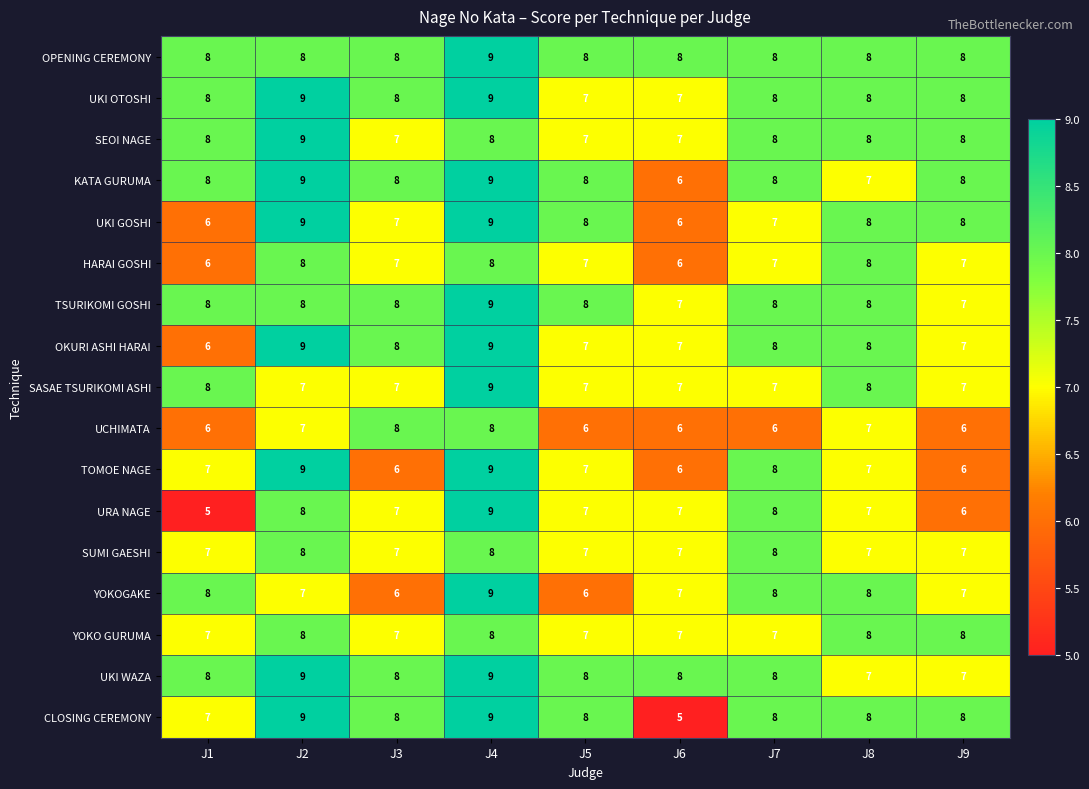

Count the SEOI NAGE values in the range 7 to 8.

8